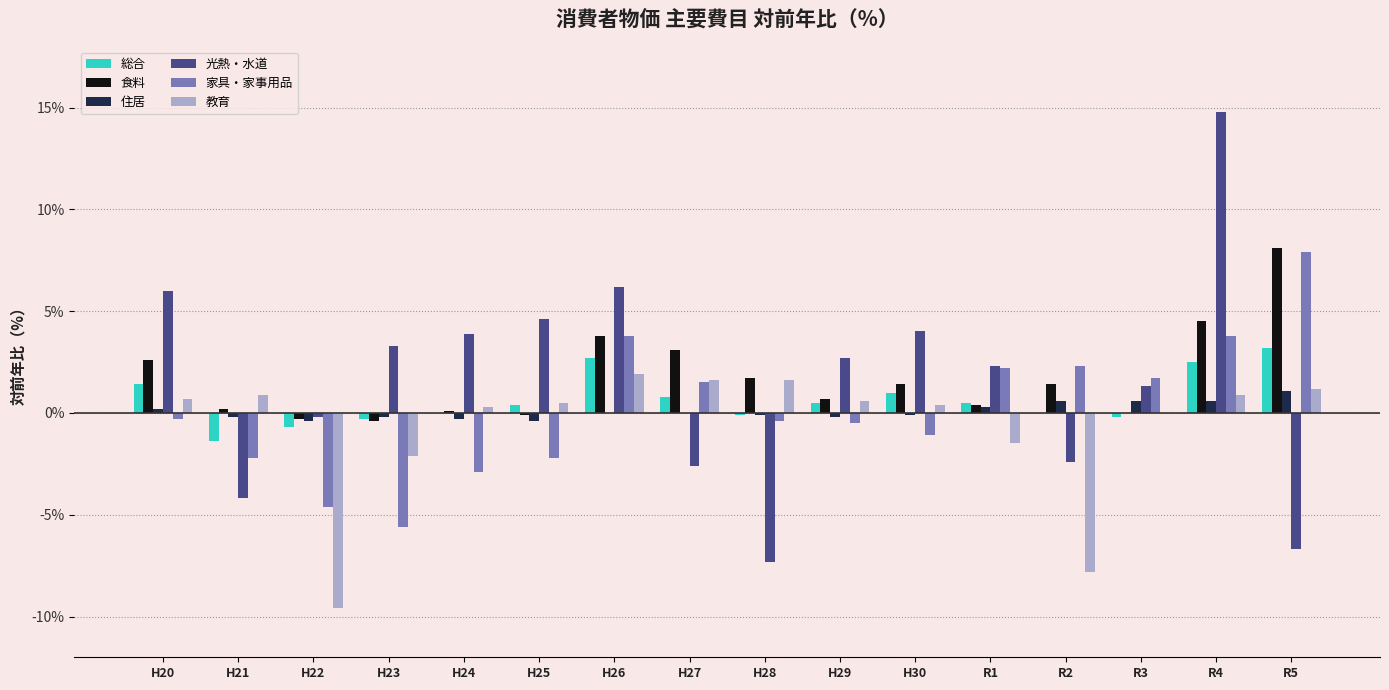

How many values in 光熱・水道 are above zero?

10